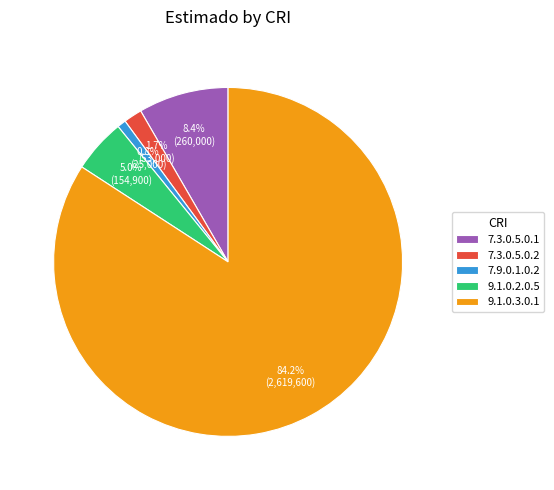

What is the largest slice in the pie chart?

9.1.0.3.0.1